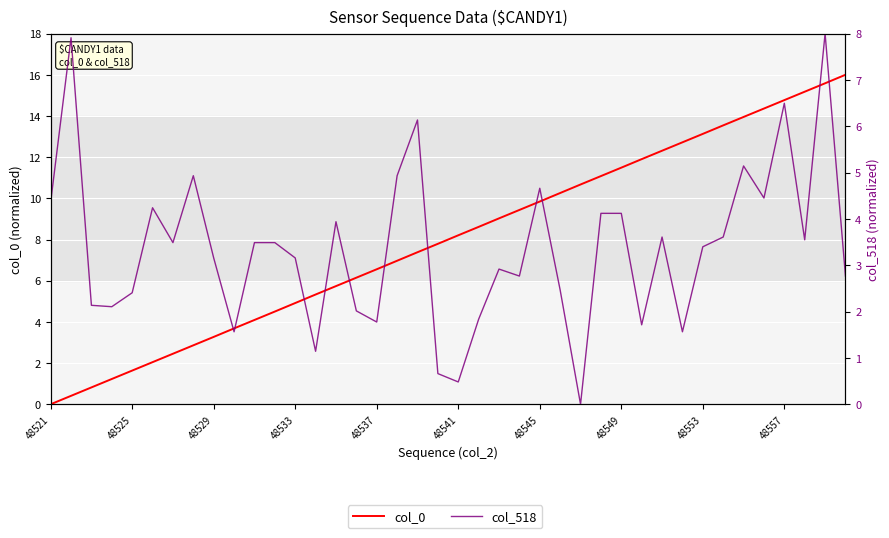

Reading left to right, list all the values displayed in this chart.

col_0: 0.0	0.4	0.8	1.2	1.6	2.0	2.5	2.9	3.3	3.7	4.1	4.5	4.9	5.3	5.7	6.1	6.6	7.0	7.4	7.8	8.2	8.6	9.0	9.4	9.8	10.3	10.7	11.1	11.5	11.9	12.3	12.7	13.1	13.5	14.0	14.4	14.8	15.2	15.6	16.0
col_518: 4.4	7.9	2.1	2.1	2.4	4.2	3.5	4.9	3.2	1.6	3.5	3.5	3.2	1.1	3.9	2.0	1.8	4.9	6.1	0.7	0.5	1.8	2.9	2.8	4.7	2.5	0.0	4.1	4.1	1.7	3.6	1.6	3.4	3.6	5.1	4.5	6.5	3.5	8.0	2.8